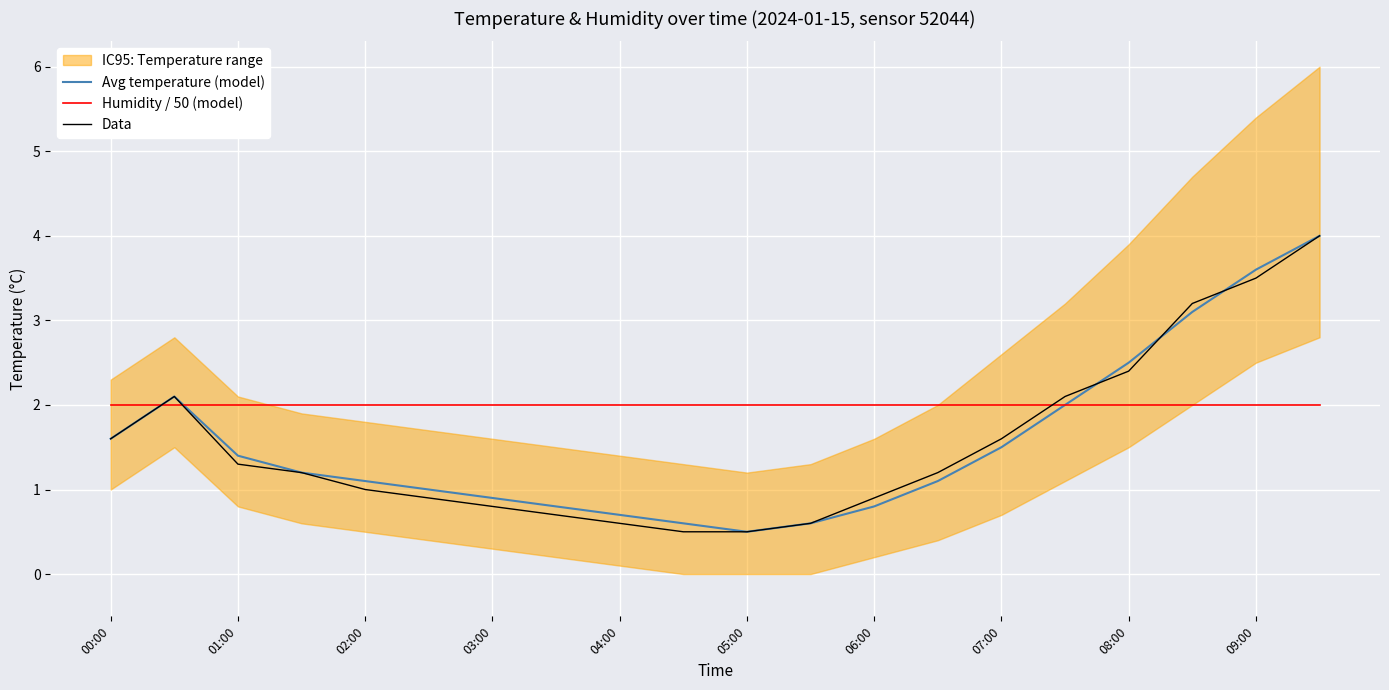

What is the maximum value for Avg temperature (model)?

4.0